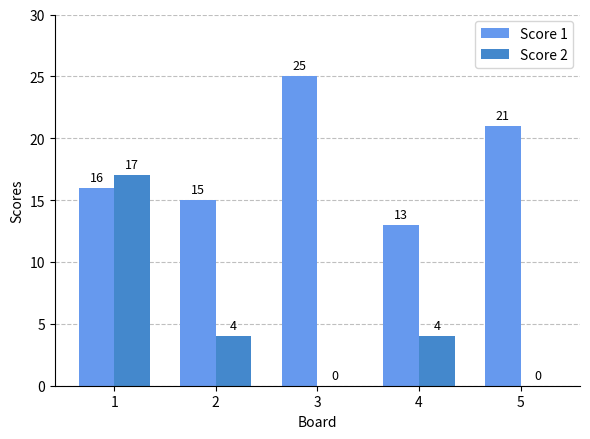

How many data points does each series have?

5